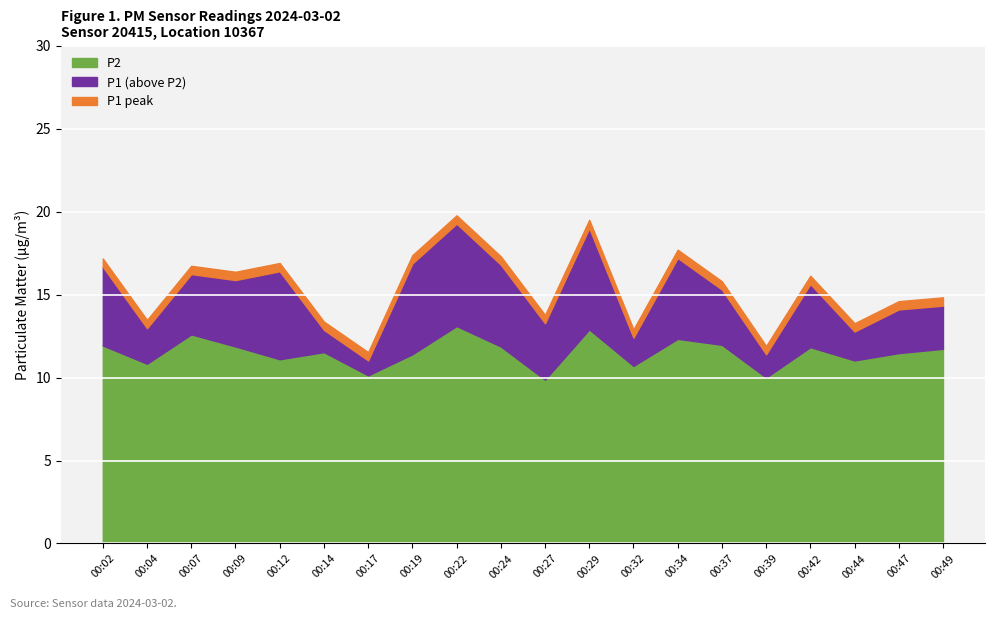

Reading right to left, transcribe all the data shown in this chart.

P1: 14.3	14.1	12.8	15.6	11.4	15.3	17.2	12.4	19.0	13.3	16.8	19.3	16.9	11.0	12.9	16.4	15.9	16.2	13.0	16.7
P2: 11.7	11.5	11.0	11.8	10.0	12.0	12.3	10.7	12.9	9.9	11.9	13.1	11.4	10.1	11.5	11.1	11.9	12.6	10.8	11.9